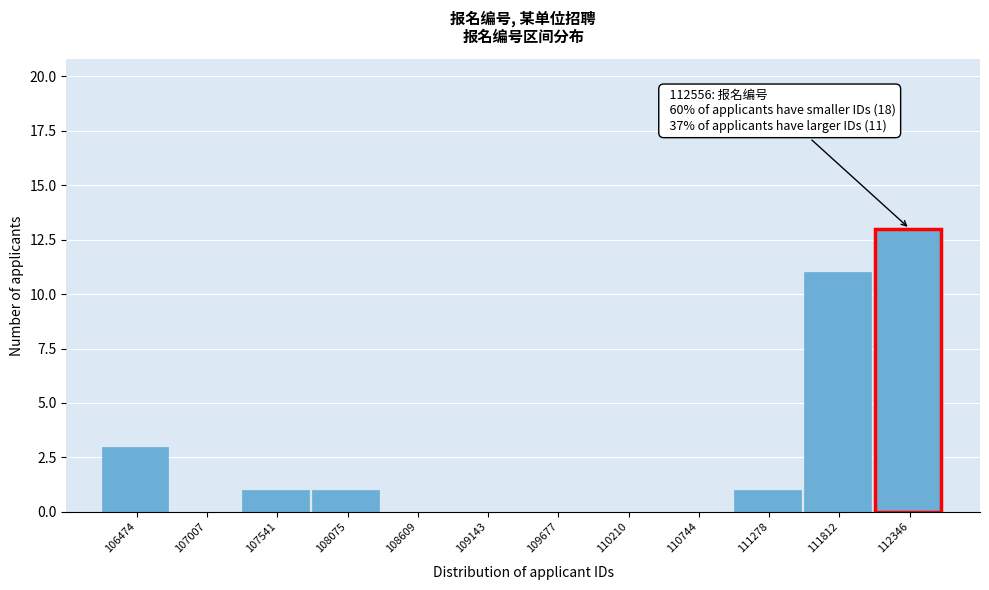

Reading right to left, what are all the values shown in this chart?

112346=13	111812=11	111278=1	110744=0	110210=0	109677=0	109143=0	108609=0	108075=1	107541=1	107007=0	106474=3